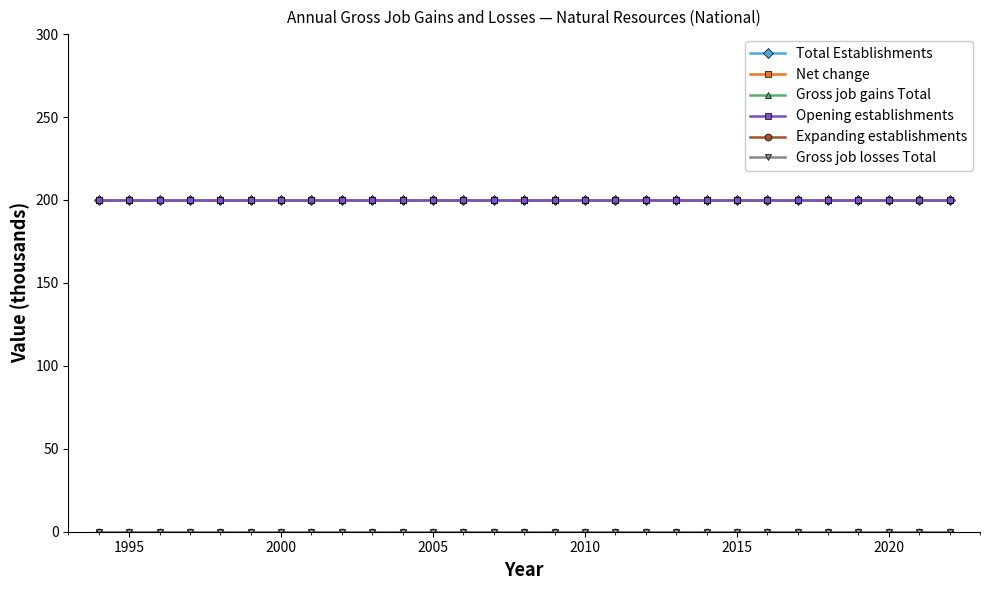

Reading left to right, transcribe all the data shown in this chart.

Total Establishments: 200	200	200	200	200	200	200	200	200	200	200	200	200	200	200	200	200	200	200	200	200	200	200	200	200	200	200	200	200
Net change: 200	200	200	200	200	200	200	200	200	200	200	200	200	200	200	200	200	200	200	200	200	200	200	200	200	200	200	200	200
Gross job gains Total: 200	200	200	200	200	200	200	200	200	200	200	200	200	200	200	200	200	200	200	200	200	200	200	200	200	200	200	200	200
Opening establishments: 200	200	200	200	200	200	200	200	200	200	200	200	200	200	200	200	200	200	200	200	200	200	200	200	200	200	200	200	200
Expanding establishments: 0	0	0	0	0	0	0	0	0	0	0	0	0	0	0	0	0	0	0	0	0	0	0	0	0	0	0	0	0
Gross job losses Total: 0	0	0	0	0	0	0	0	0	0	0	0	0	0	0	0	0	0	0	0	0	0	0	0	0	0	0	0	0